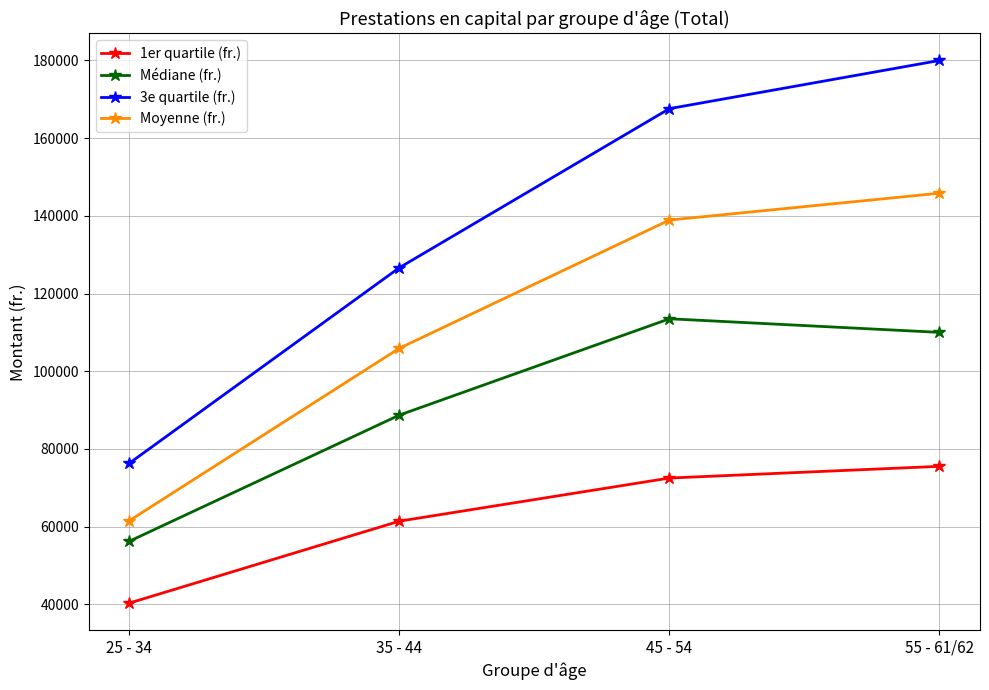

Reading left to right, list all the values displayed in this chart.

1er quartile (fr.): 40307.0	61399.5	72500.0	75514.0
Médiane (fr.): 56221.5	88703.5	113500.0	110000.0
3e quartile (fr.): 76300.0	126651.5	167598.0	180000.0
Moyenne (fr.): 61520.6	105905.8	138914.8	145826.5